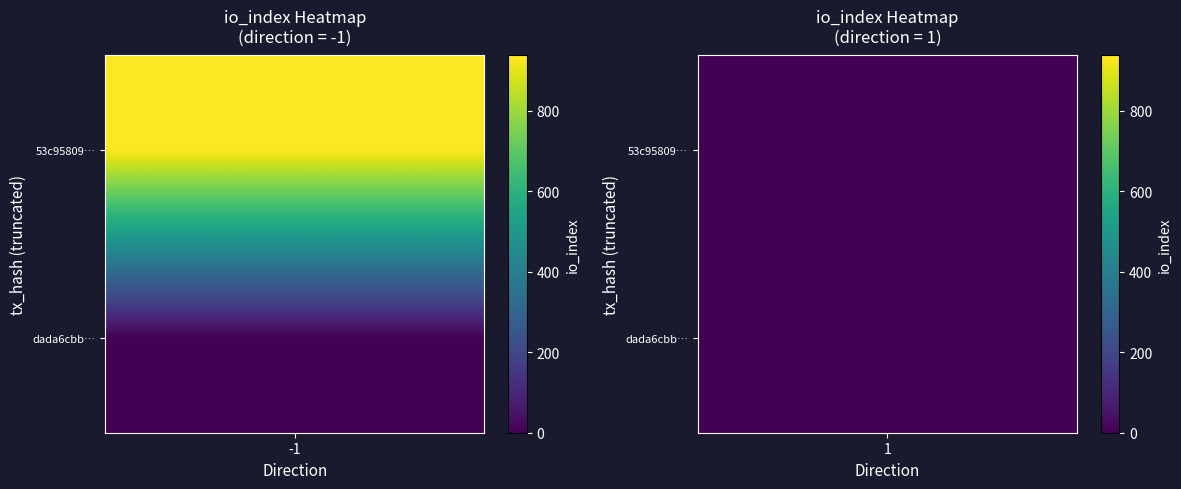

Is it true that dada6cbb71c7555535cd1bc0f00f83c7bff7e15 equals 1 at direction?

True